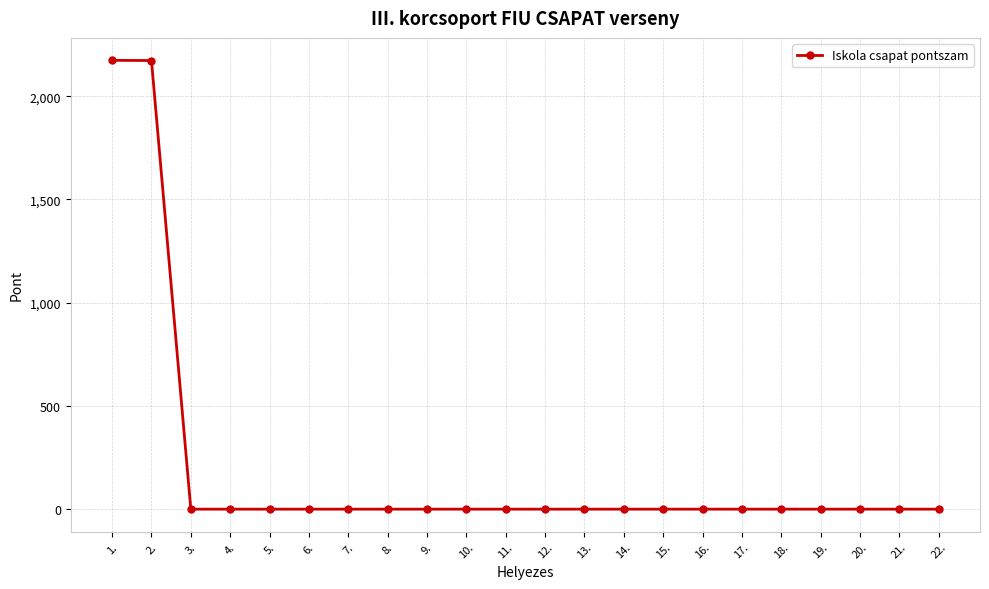

Is it true that the value at 3. is 1146?

False